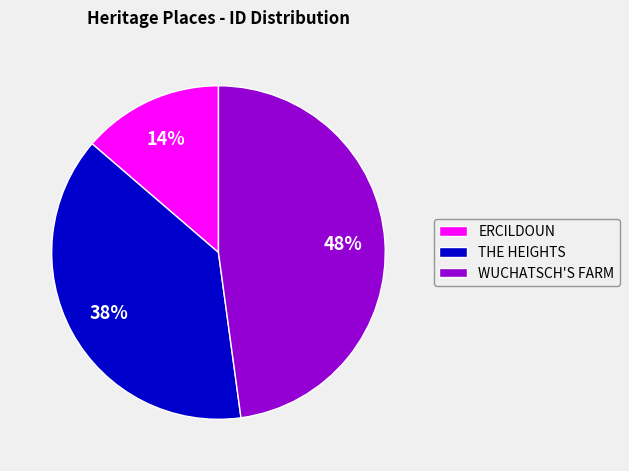

To the nearest percent, what is the average slice percentage?

33%